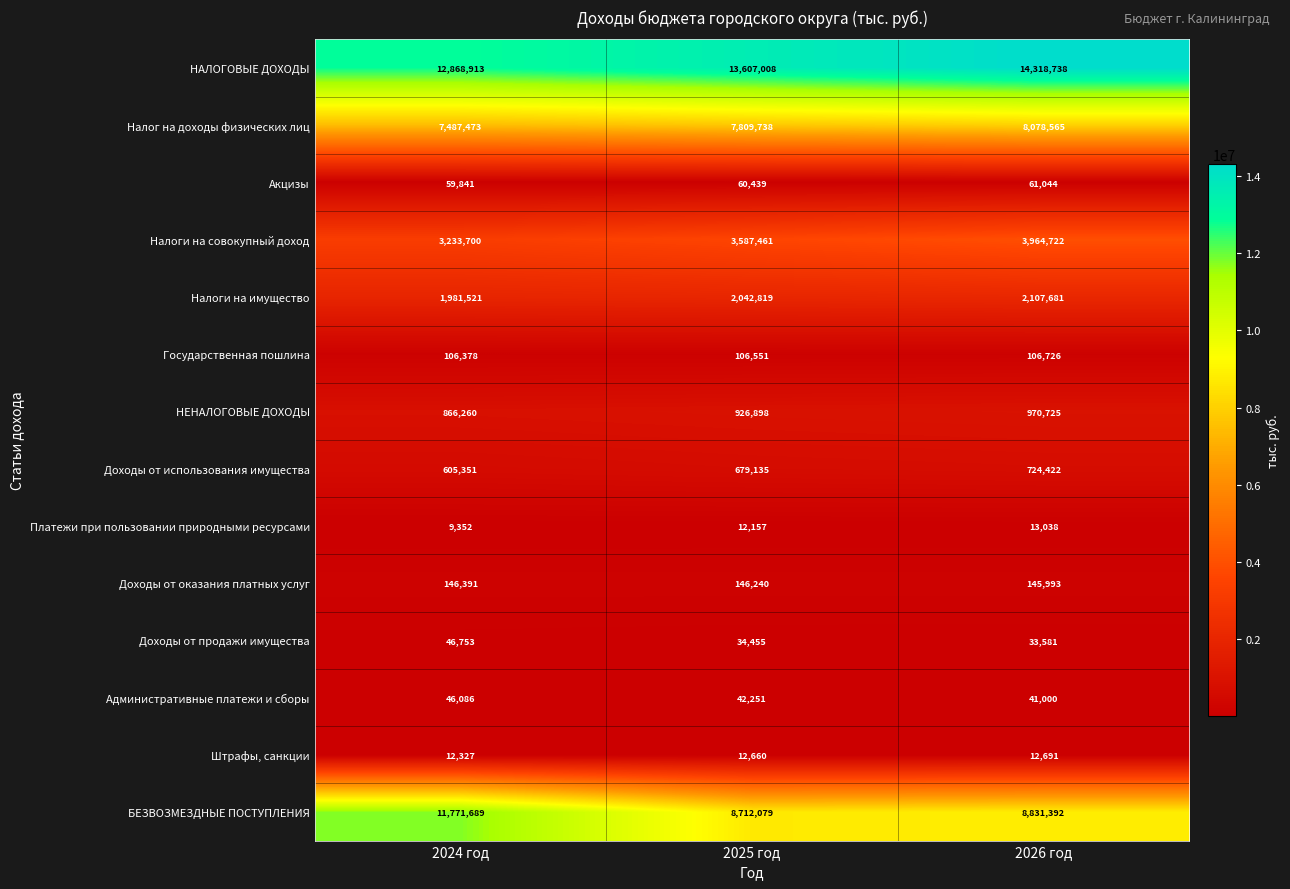

What is the greatest value displayed?

14318738